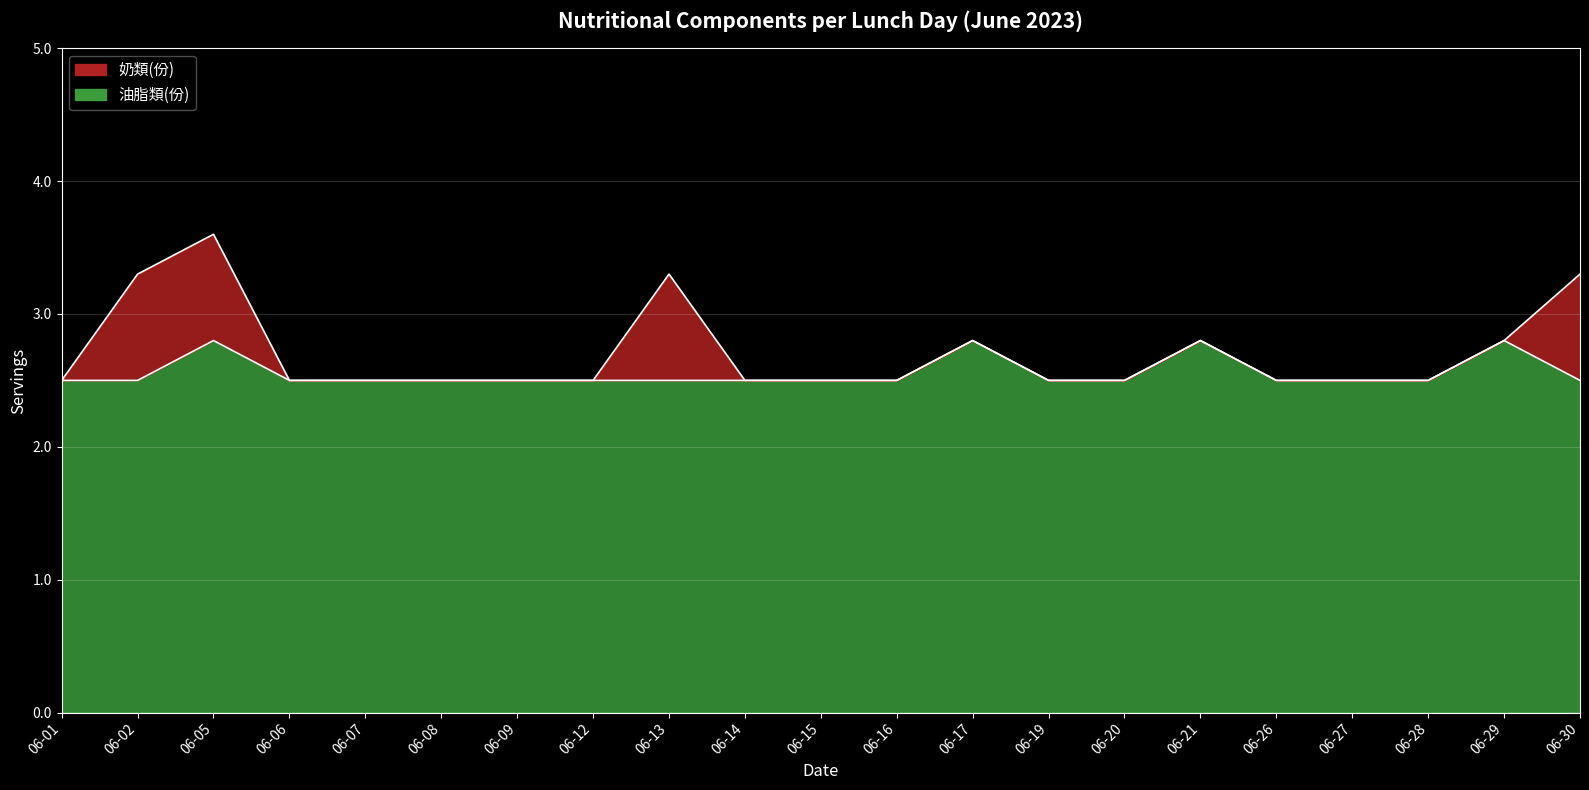

What is the average value?

2.6